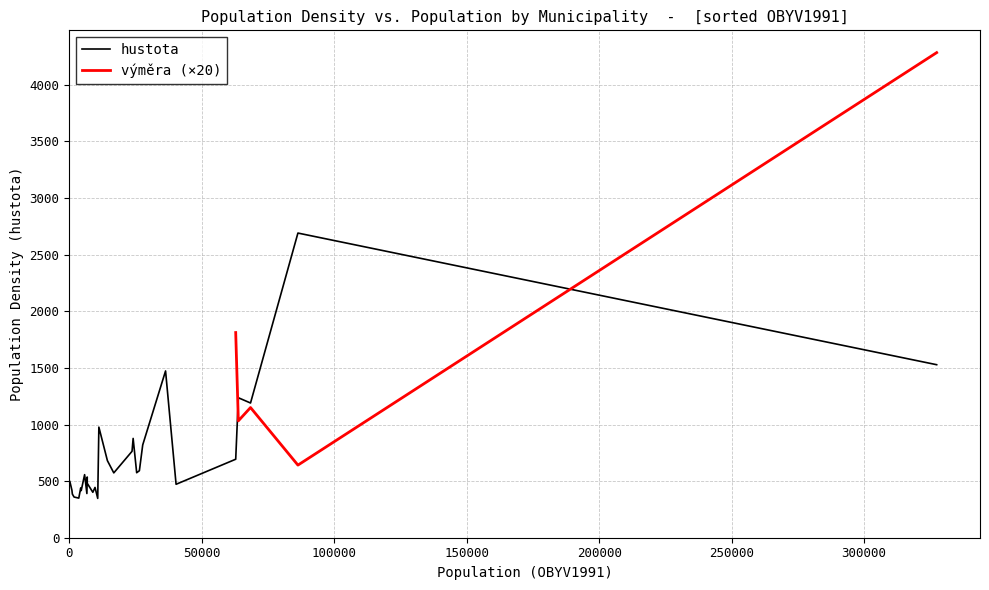

What position from the right is 228?

14